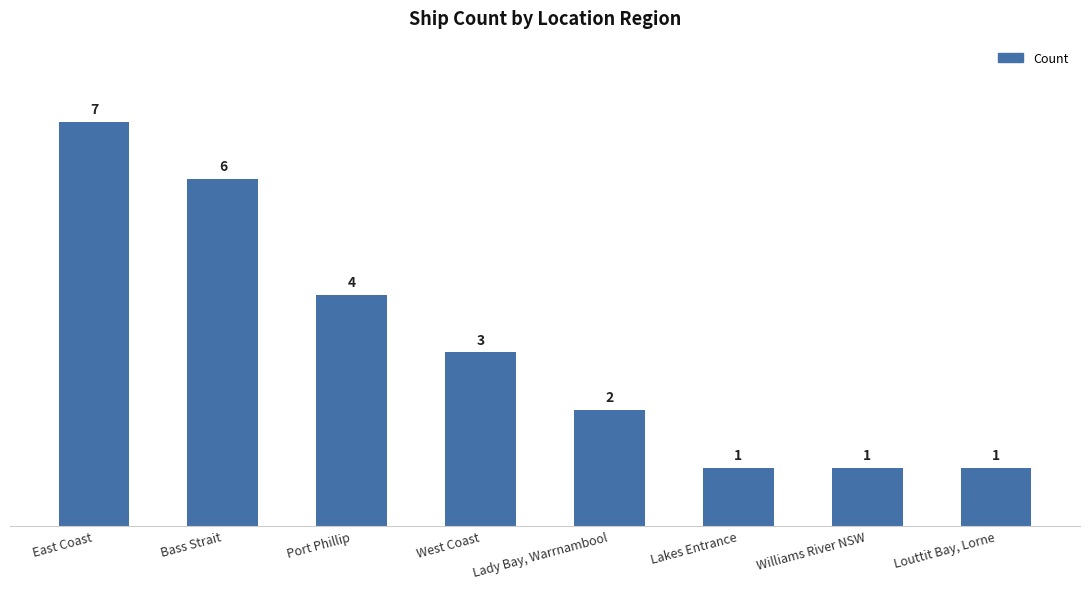

What is the greatest value displayed?

7